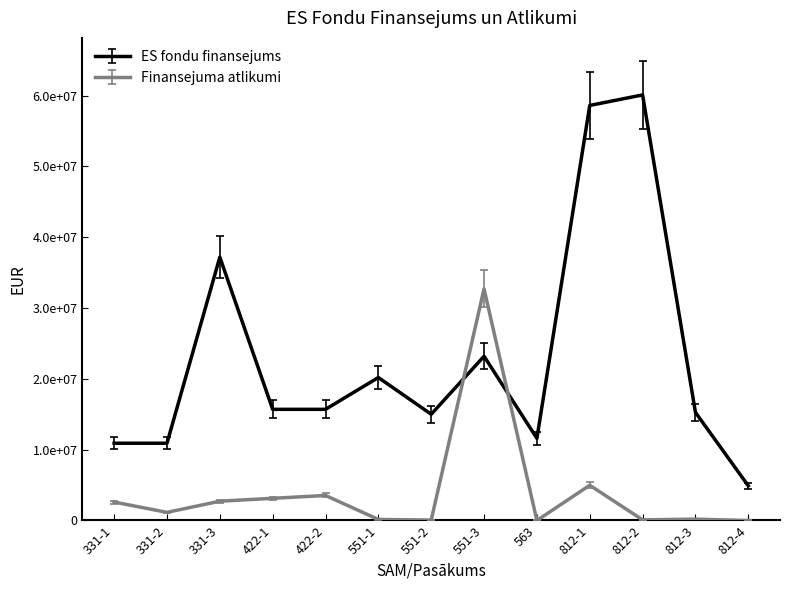

Does the chart have visible grid lines?

No